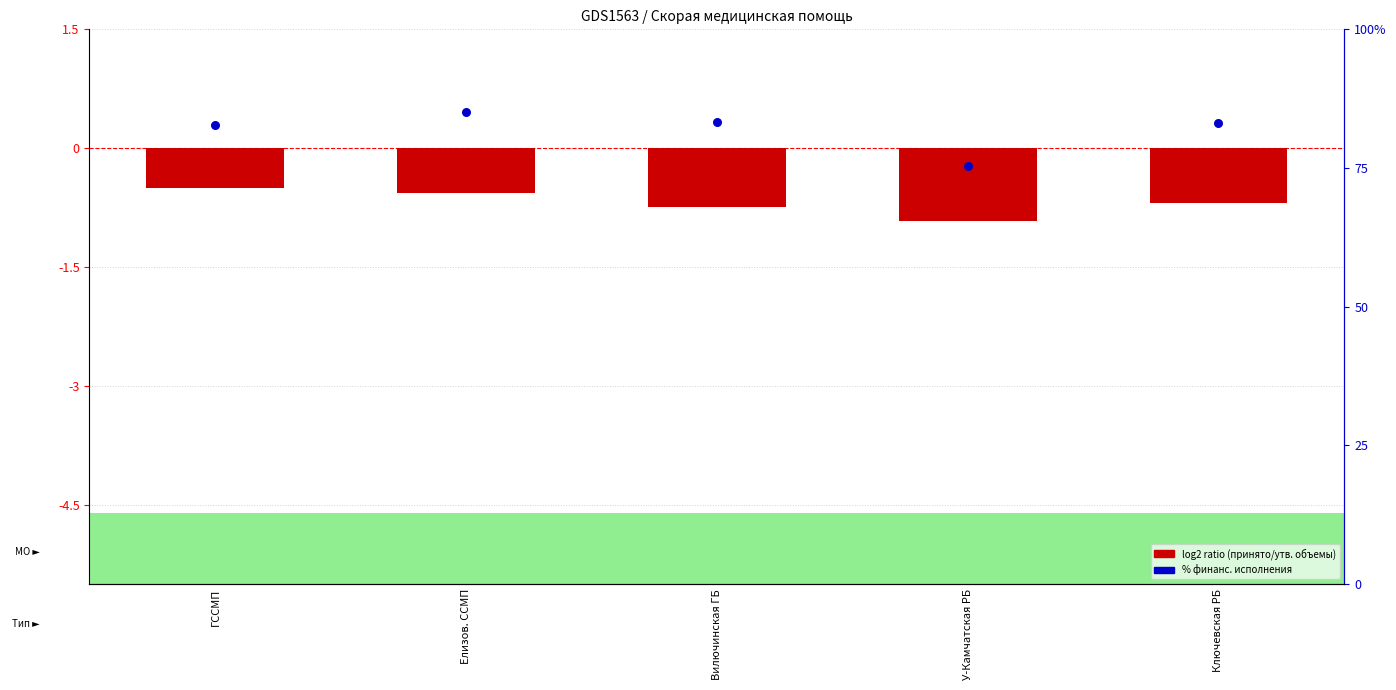

At how many categories does at least one series exceed 53?

5